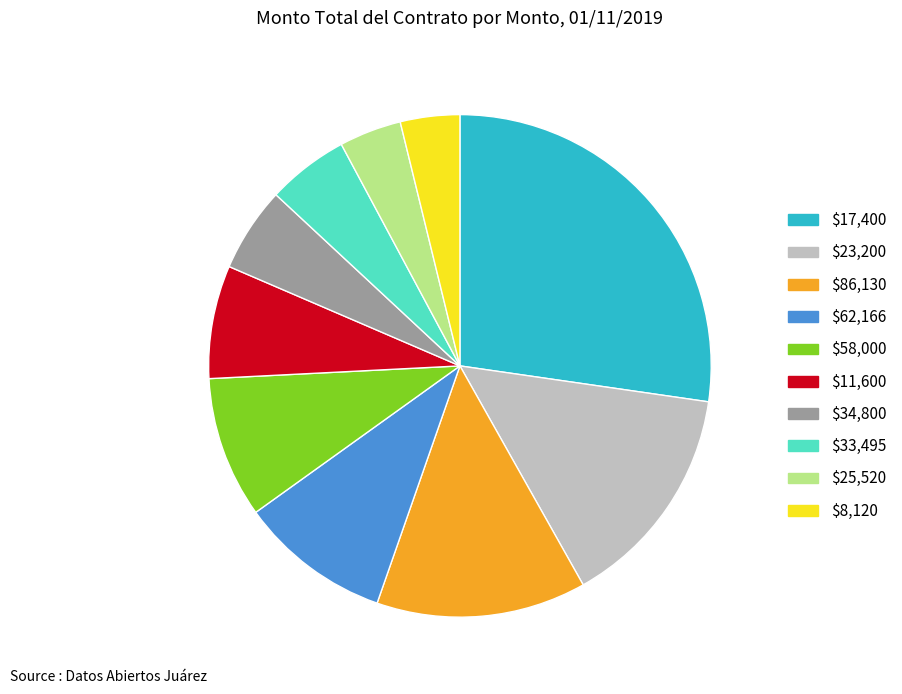

How many segments does this pie chart have?

10